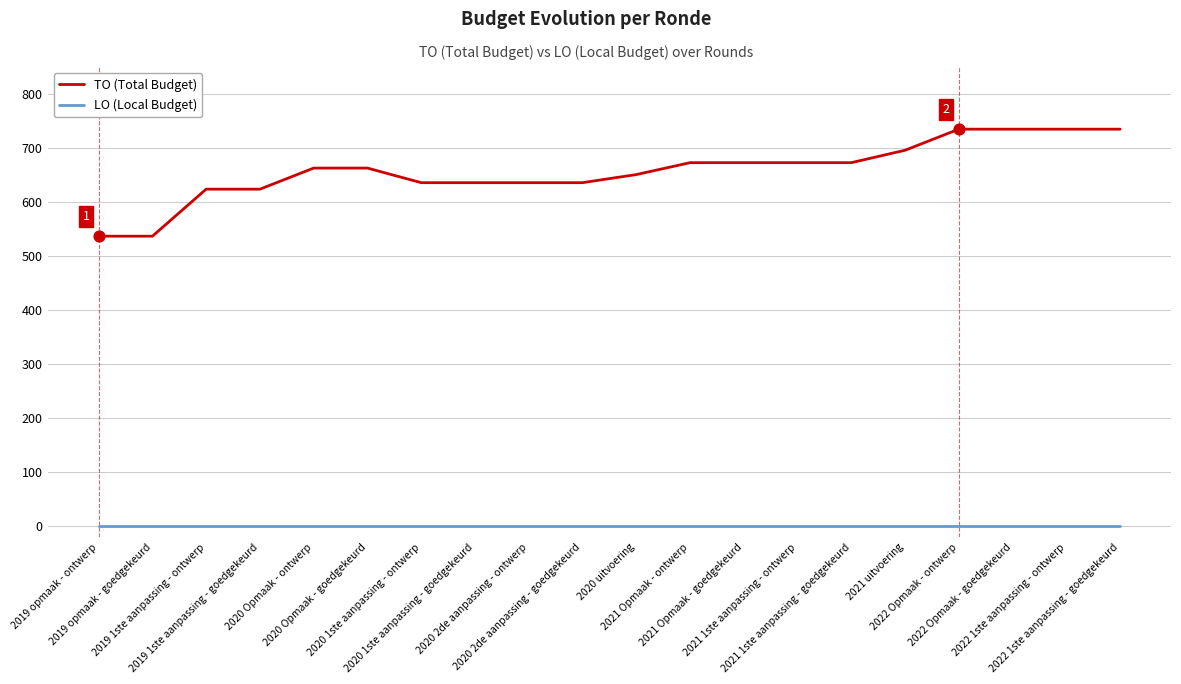

Which series has the largest range (max minus min)?

TO (Total Budget)